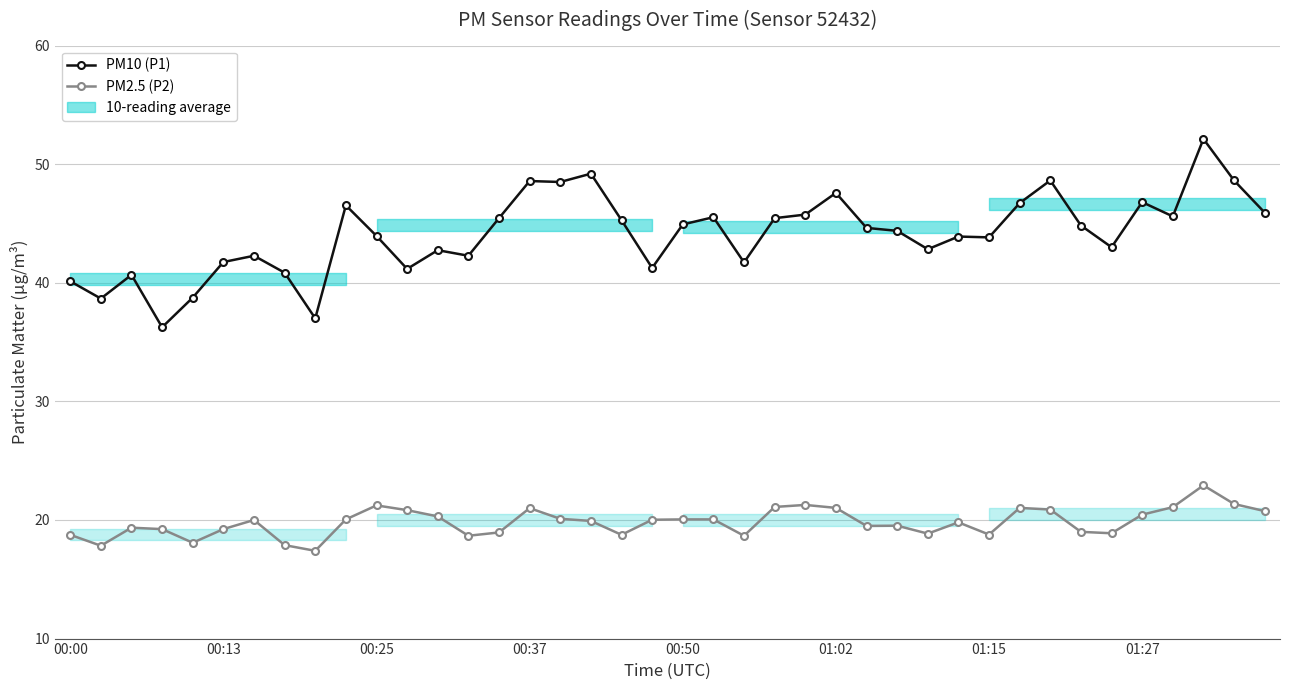

How many values in the PM10 (P1) series exceed 44?

21